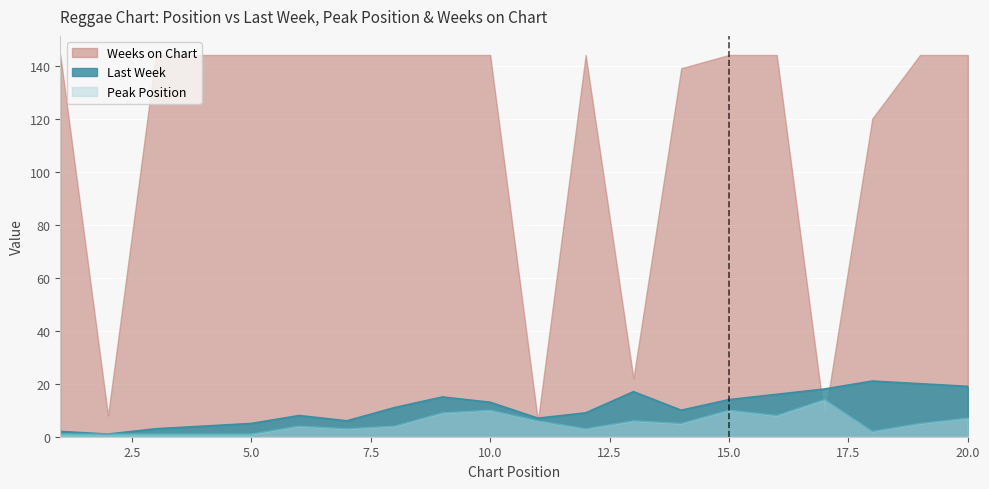

What is the greatest value displayed?

144